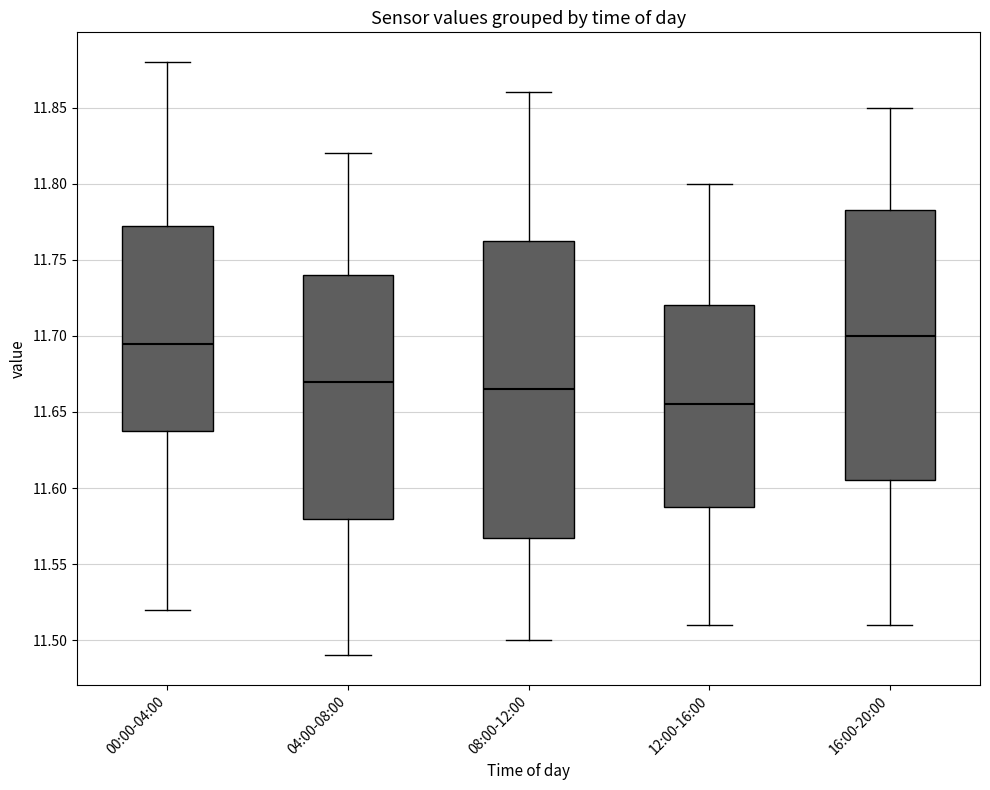

Comparing the boxes themselves (not the whiskers), which one is the tallest?

08:00-12:00